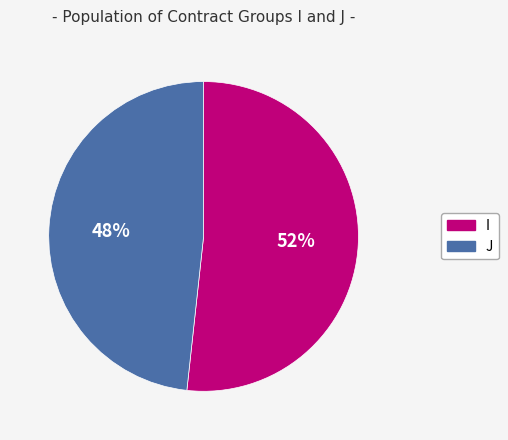

Is it true that I is 60% of the pie?

False